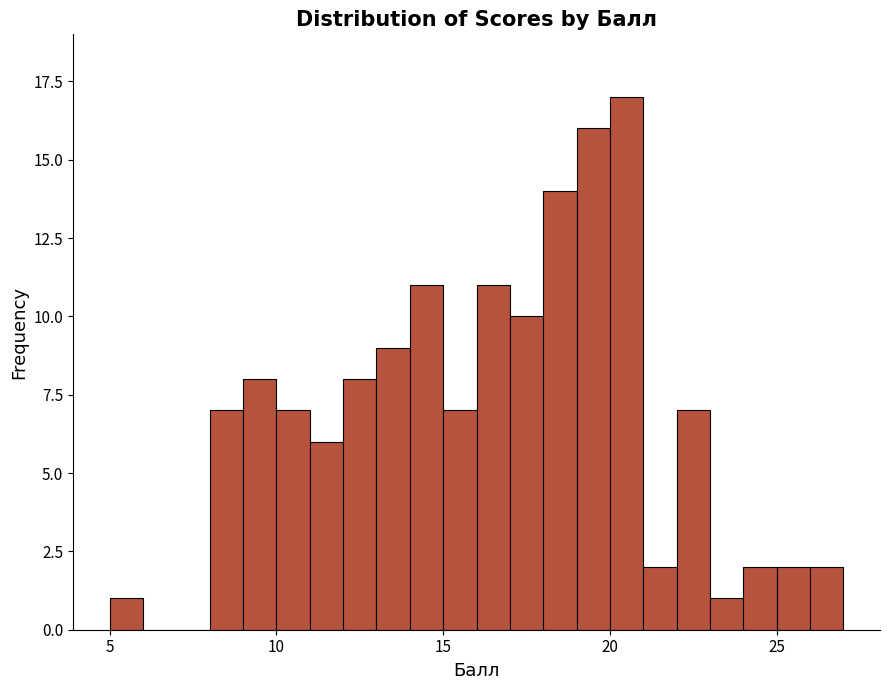

Read against the x-axis, roughly where is the centre of the tallest bar?

20.5